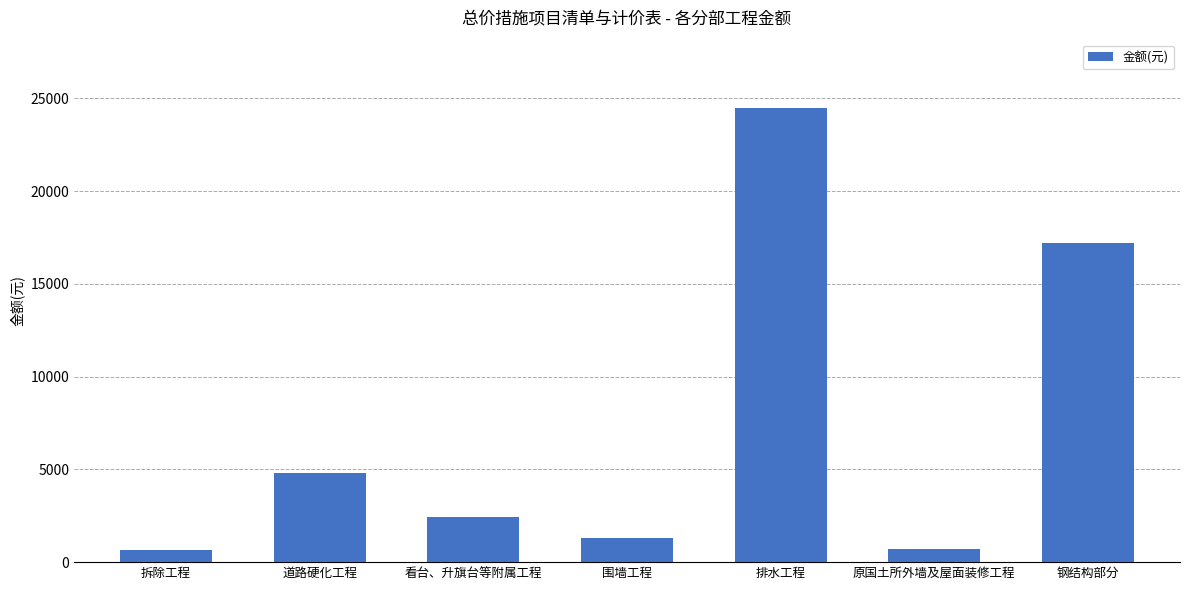

What is the value of the 2nd bar from the left?

4781.0